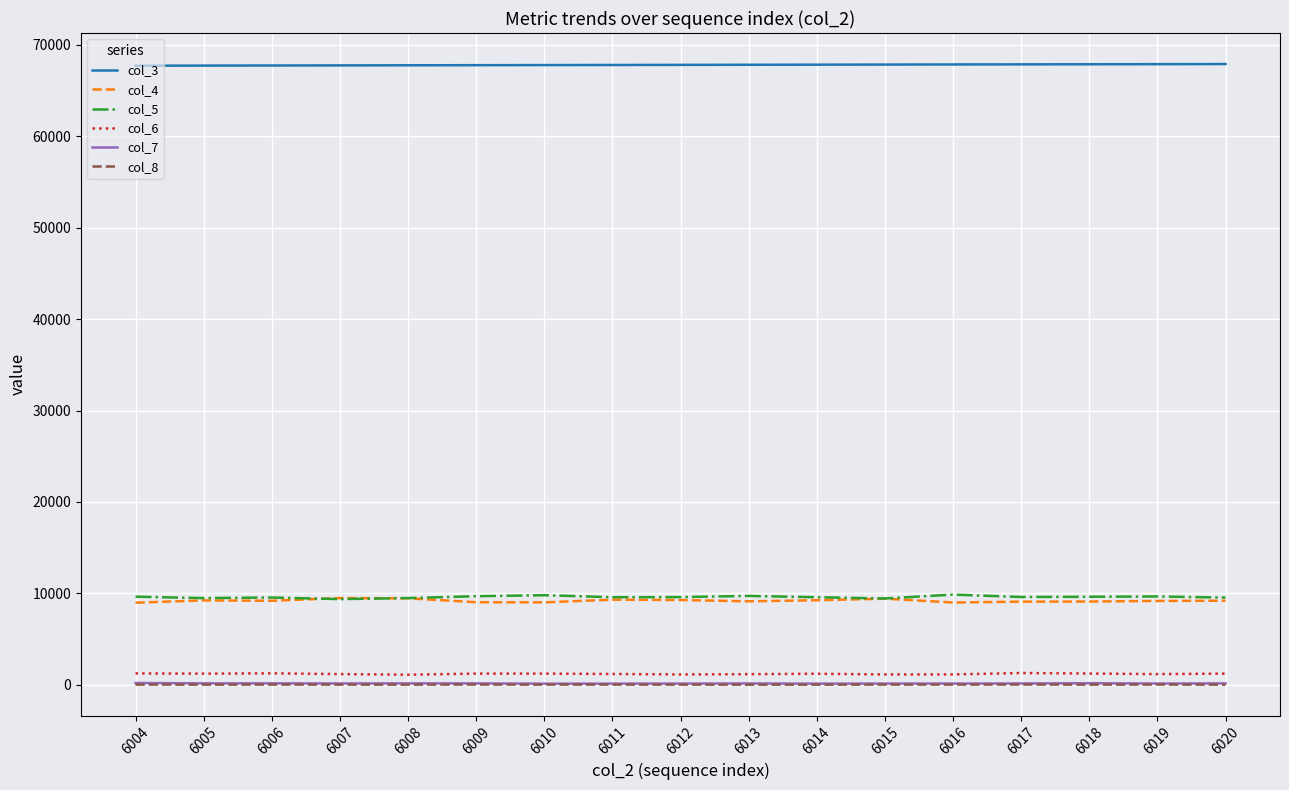

How many lines are shown in the chart?

6